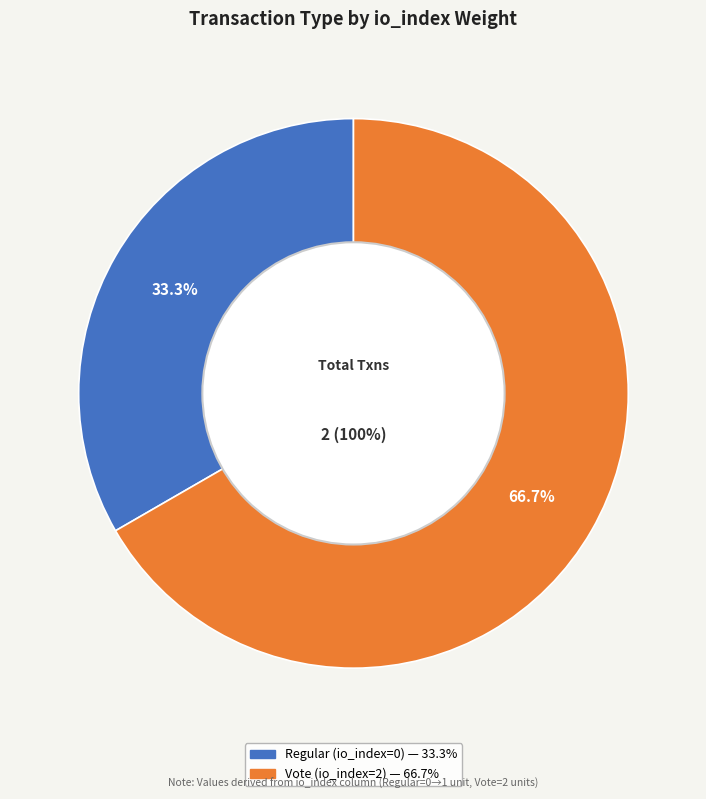

Rank the categories by value from highest to lowest.

Vote, Regular